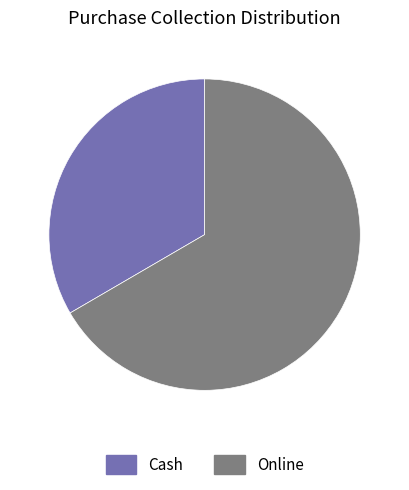

Rank the categories by value from highest to lowest.

Online, Cash